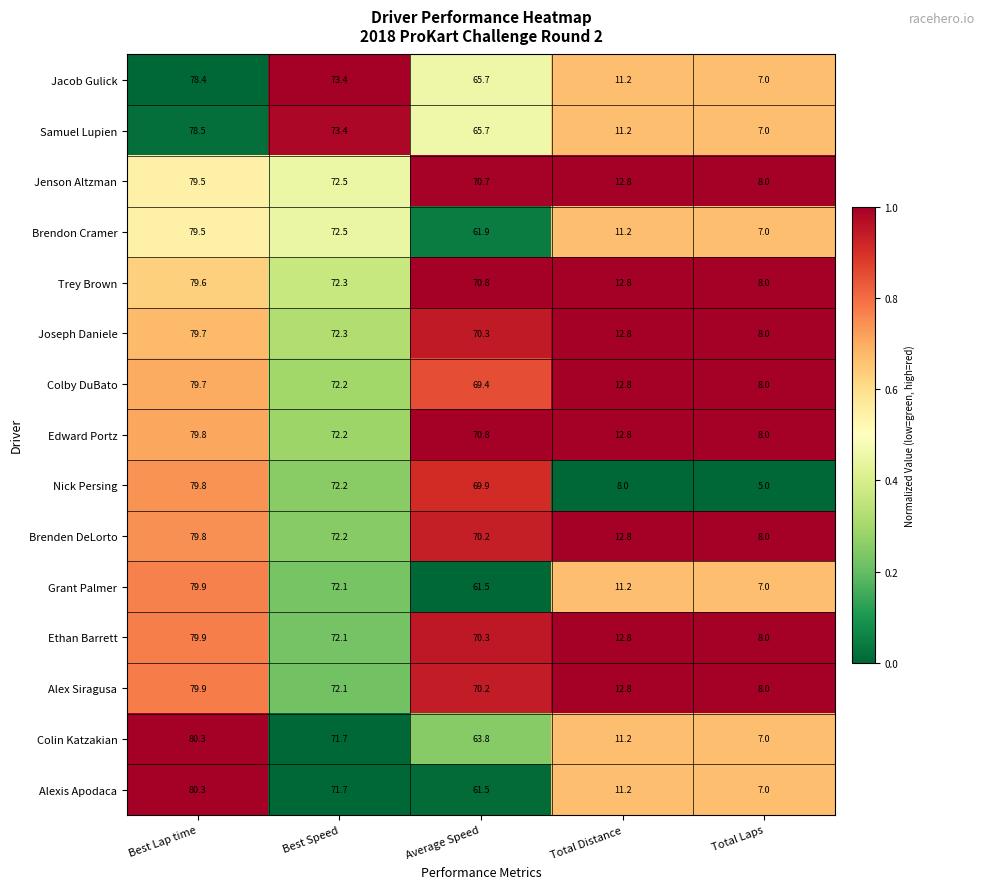

What is the average value of the Brenden DeLorto series?

48.6